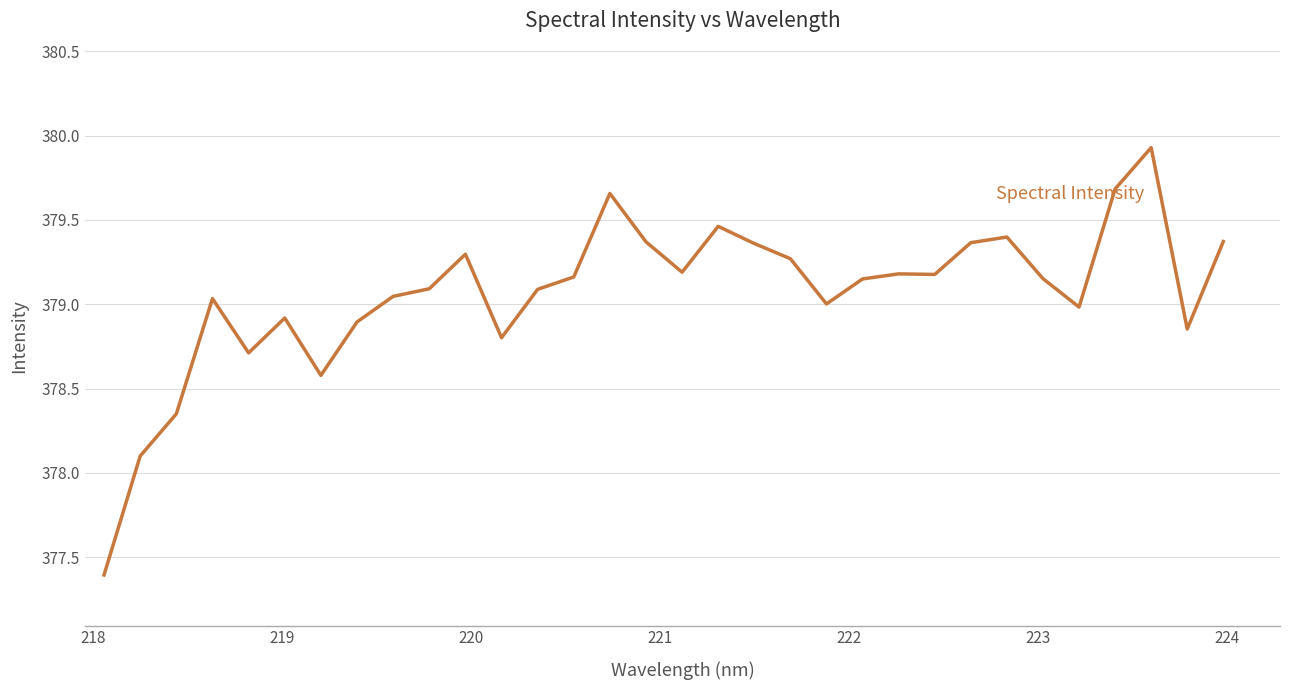

What is the maximum value shown in the chart?

379.9